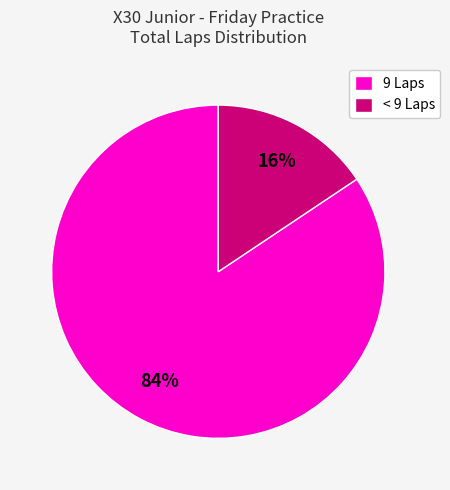

Is it true that 9 Laps is 70% of the pie?

False